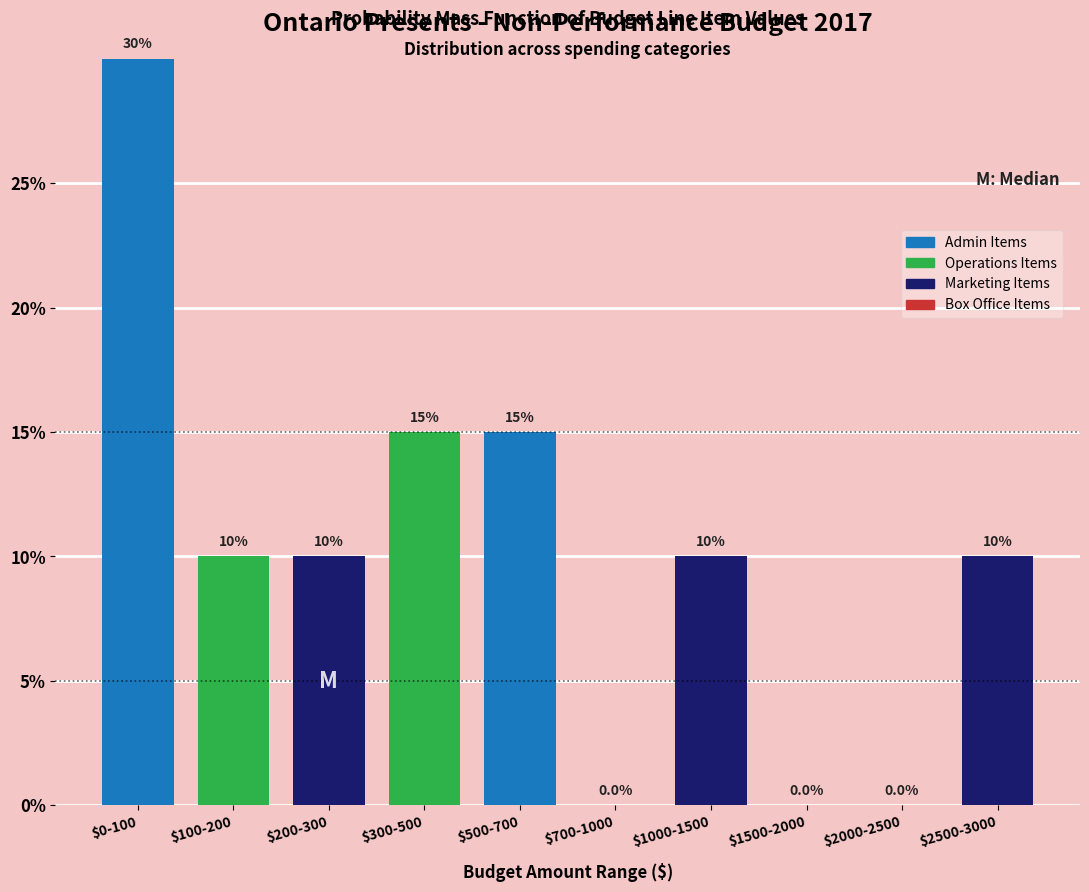

Read the value at $200-300.

10